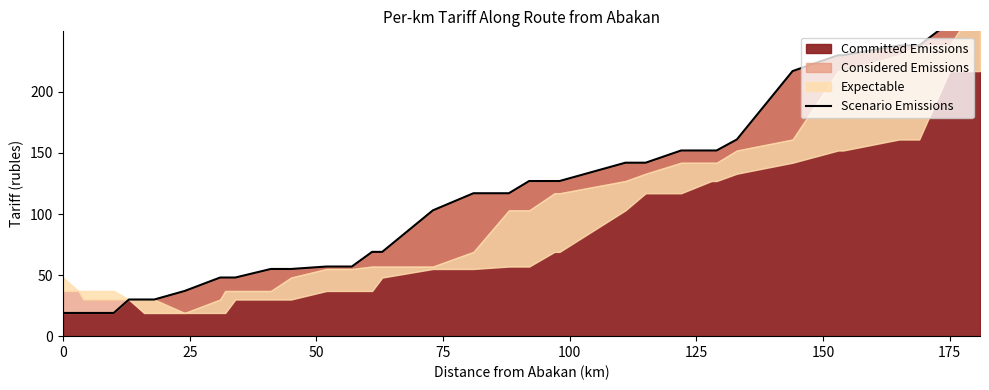

True or false: the data has more than 1 interior local peaks.

False